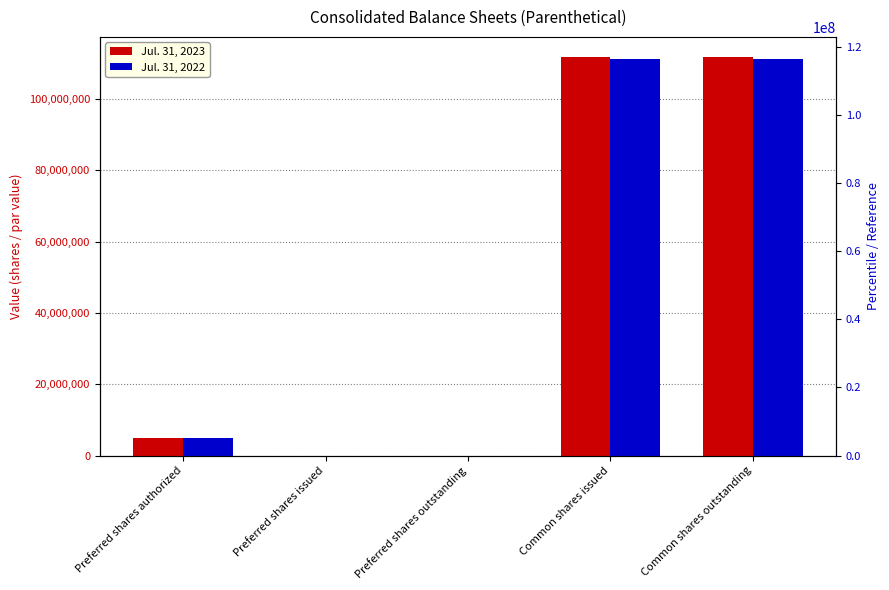

At which label does Jul. 31, 2023 first exceed 5000000?

Common shares issued